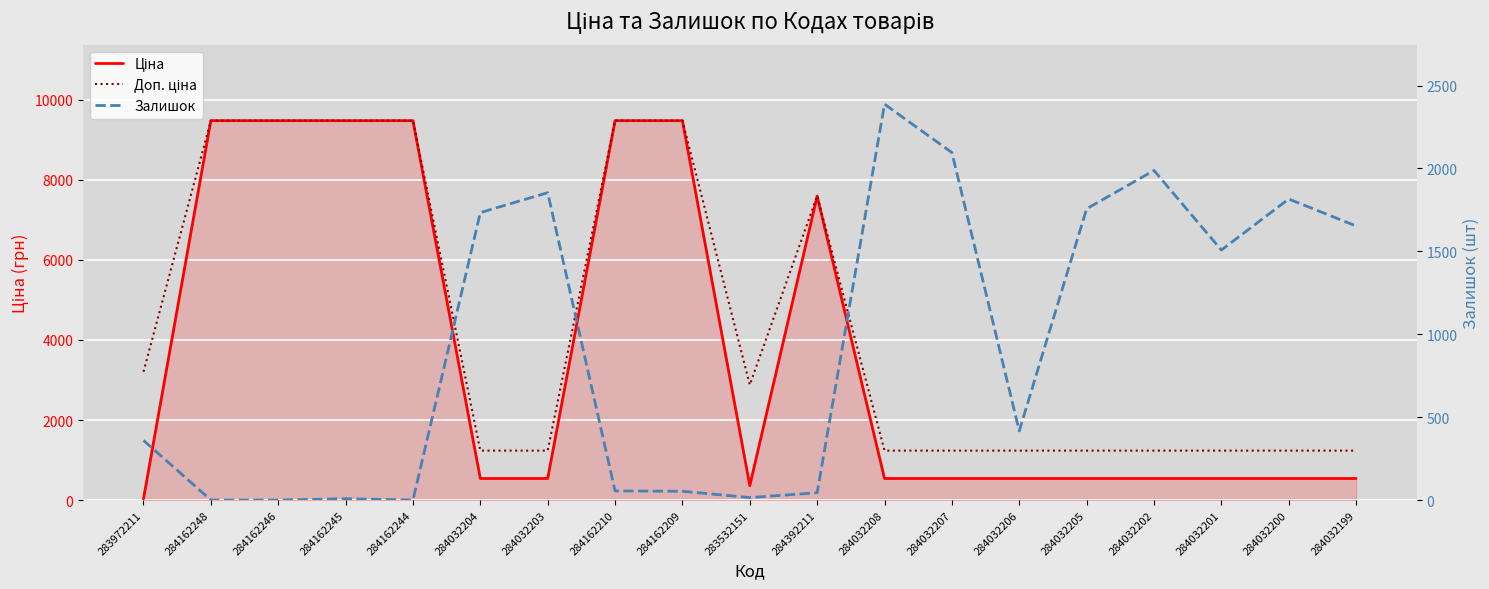

Reading right to left, list all the values displayed in this chart.

Ціна: 539.0	539.0	539.0	539.0	539.0	539.0	539.0	539.0	7596.5	359.9	9480.1	9480.1	539.0	539.0	9480.1	9480.1	9480.1	9480.1	32.0
Доп. ціна: 1235.4	1235.4	1235.4	1235.4	1235.4	1235.4	1235.4	1235.4	7596.5	2878.8	9480.1	9480.1	1235.4	1235.4	9480.1	9480.1	9480.1	9480.1	3205.0
Залишок: 1653.0	1816.0	1508.0	1988.0	1757.0	417.0	2096.0	2388.0	44.0	15.0	53.0	55.0	1854.0	1734.0	0.0	8.0	0.0	0.0	360.0